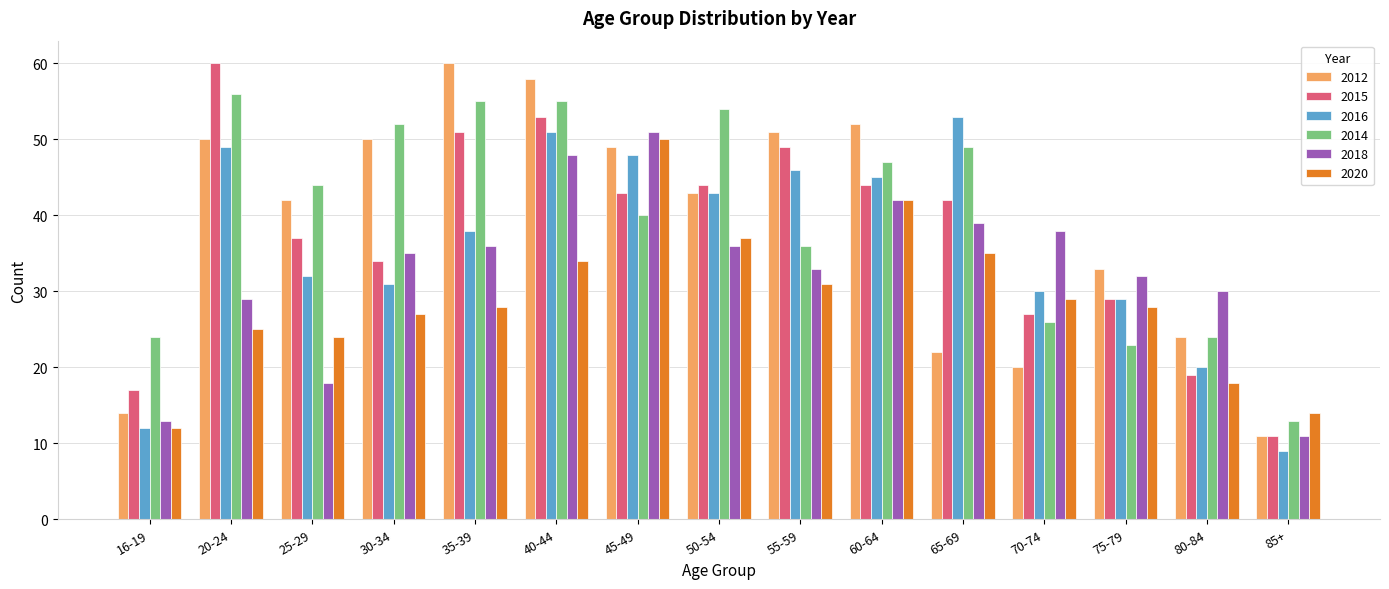

How many series are shown in this chart?

6